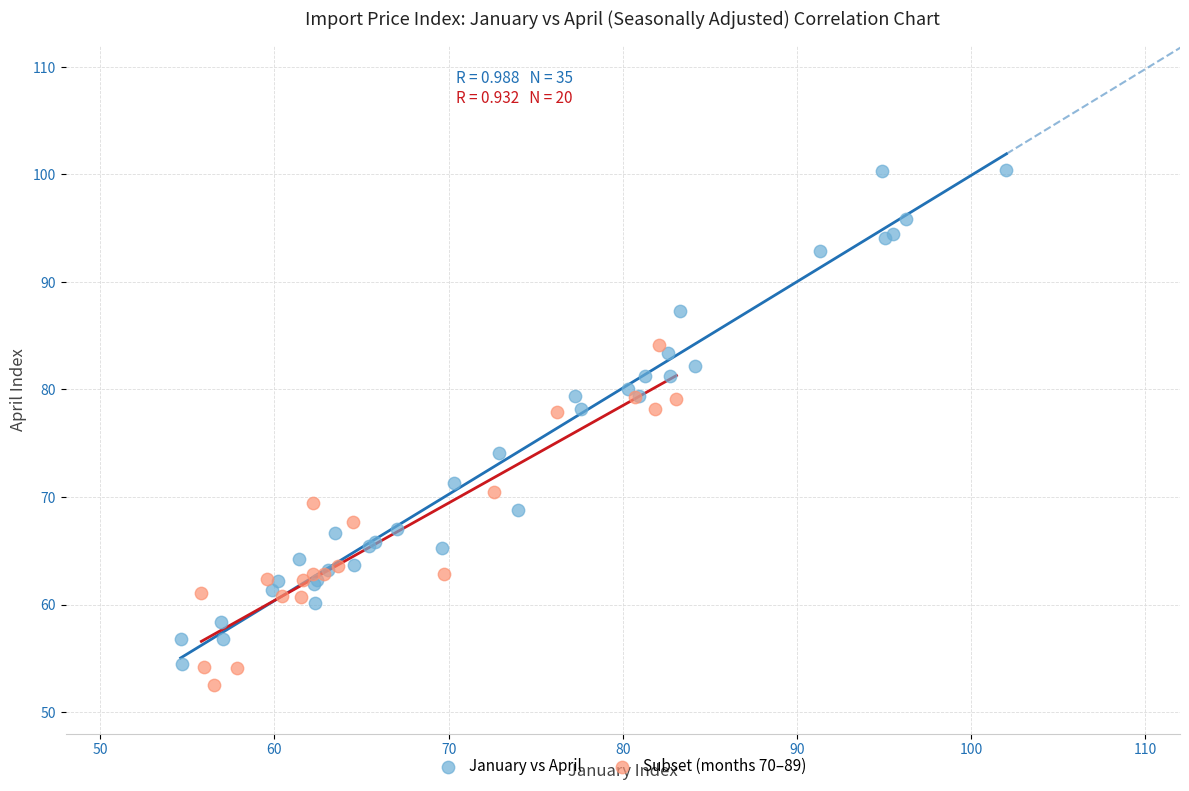

Which series contains the highest Y value?

January vs April